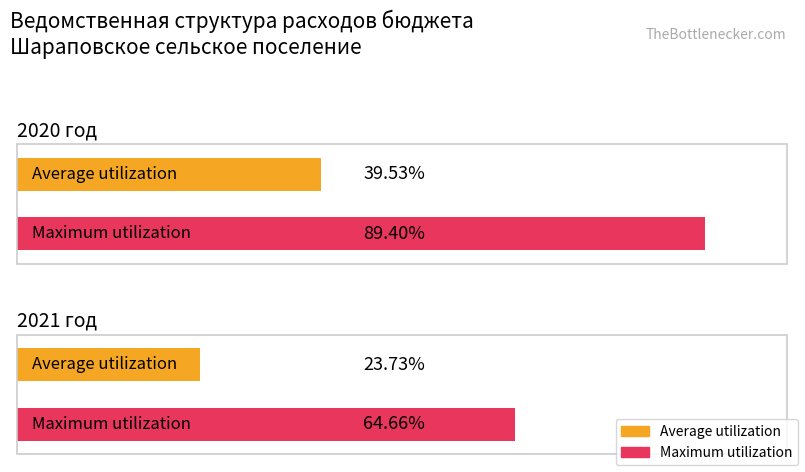

Is it true that Average utilization equals 242.4 at 2021 год?

False